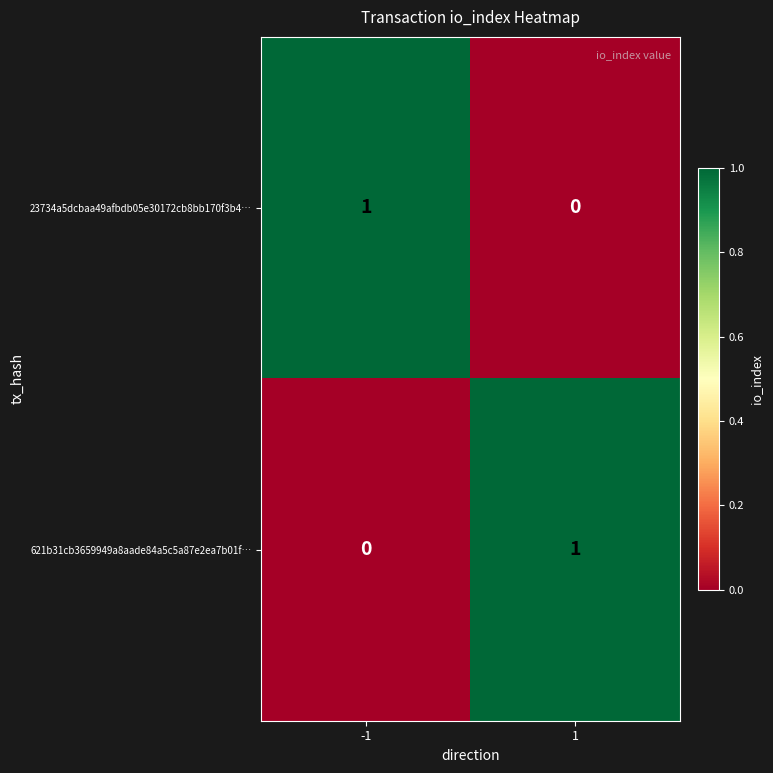

The 621b31cb3659949a8aade84a5c5a87e2ea7b01f… series shows 1 at 1. True or false?

True